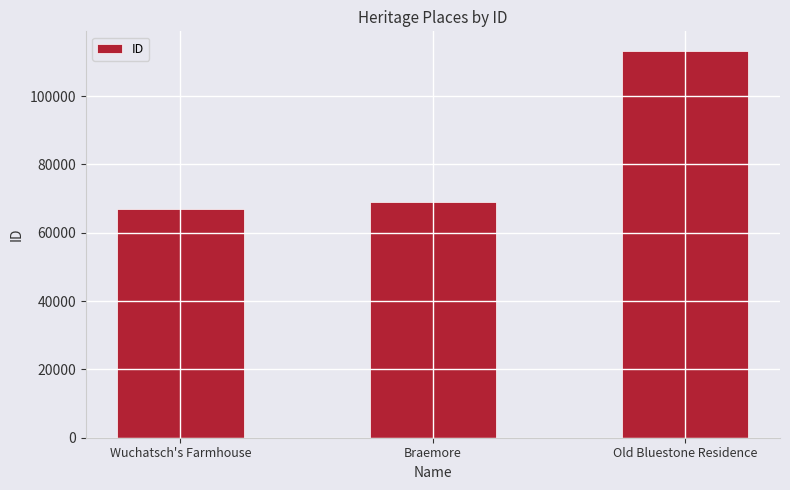

Is it true that the value at Braemore is 110904?

False